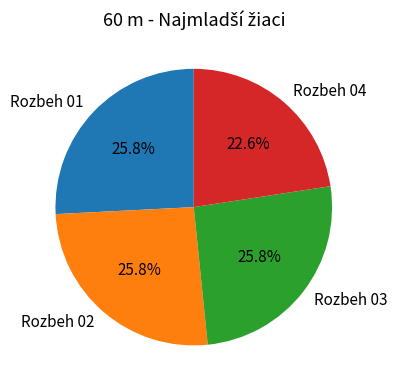

Is there any slice that represents more than half of the pie?

No